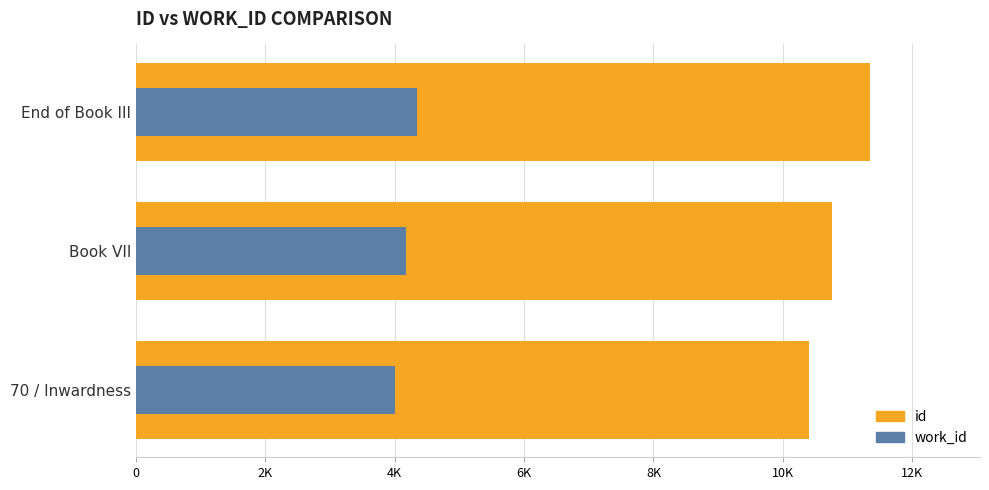

What is the sum of all id values?

32516